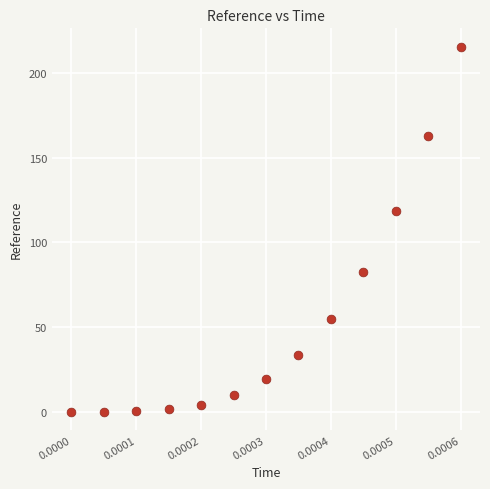

What is the range of Y values (max minus min)?

215.7